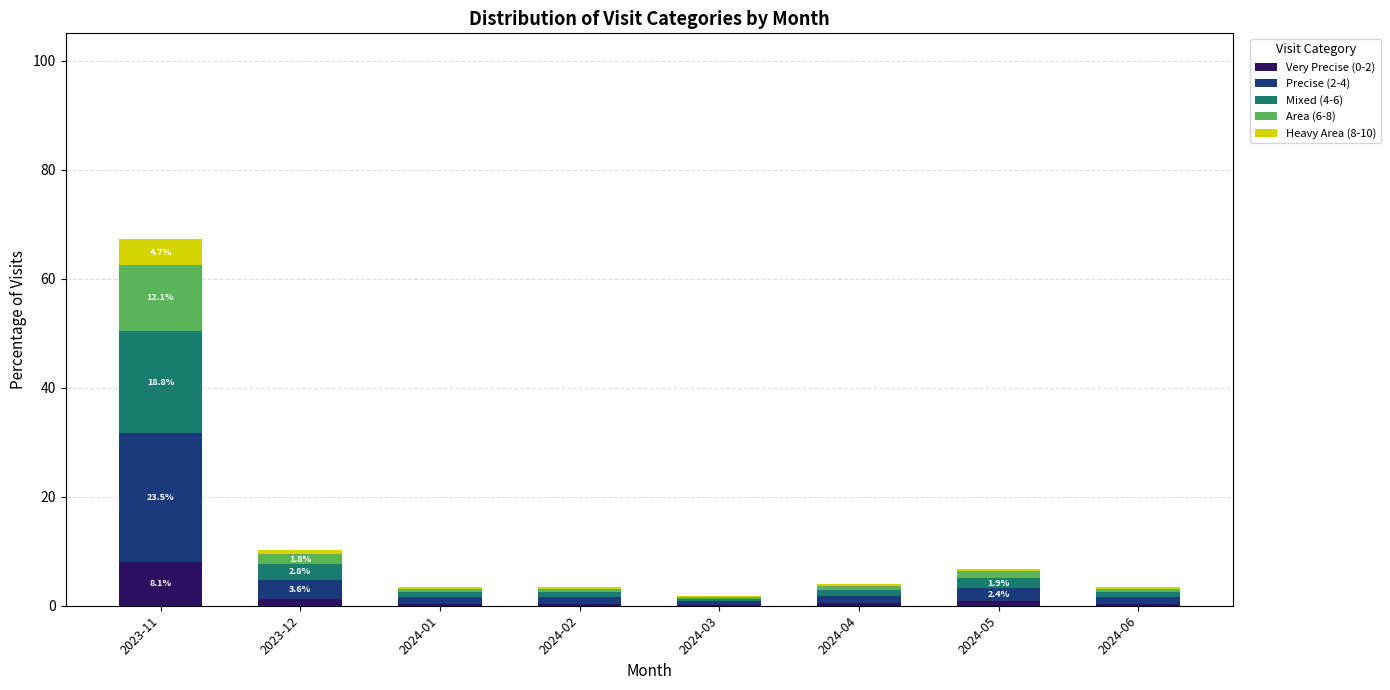

At which category is the sum across all series the highest?

2023-11